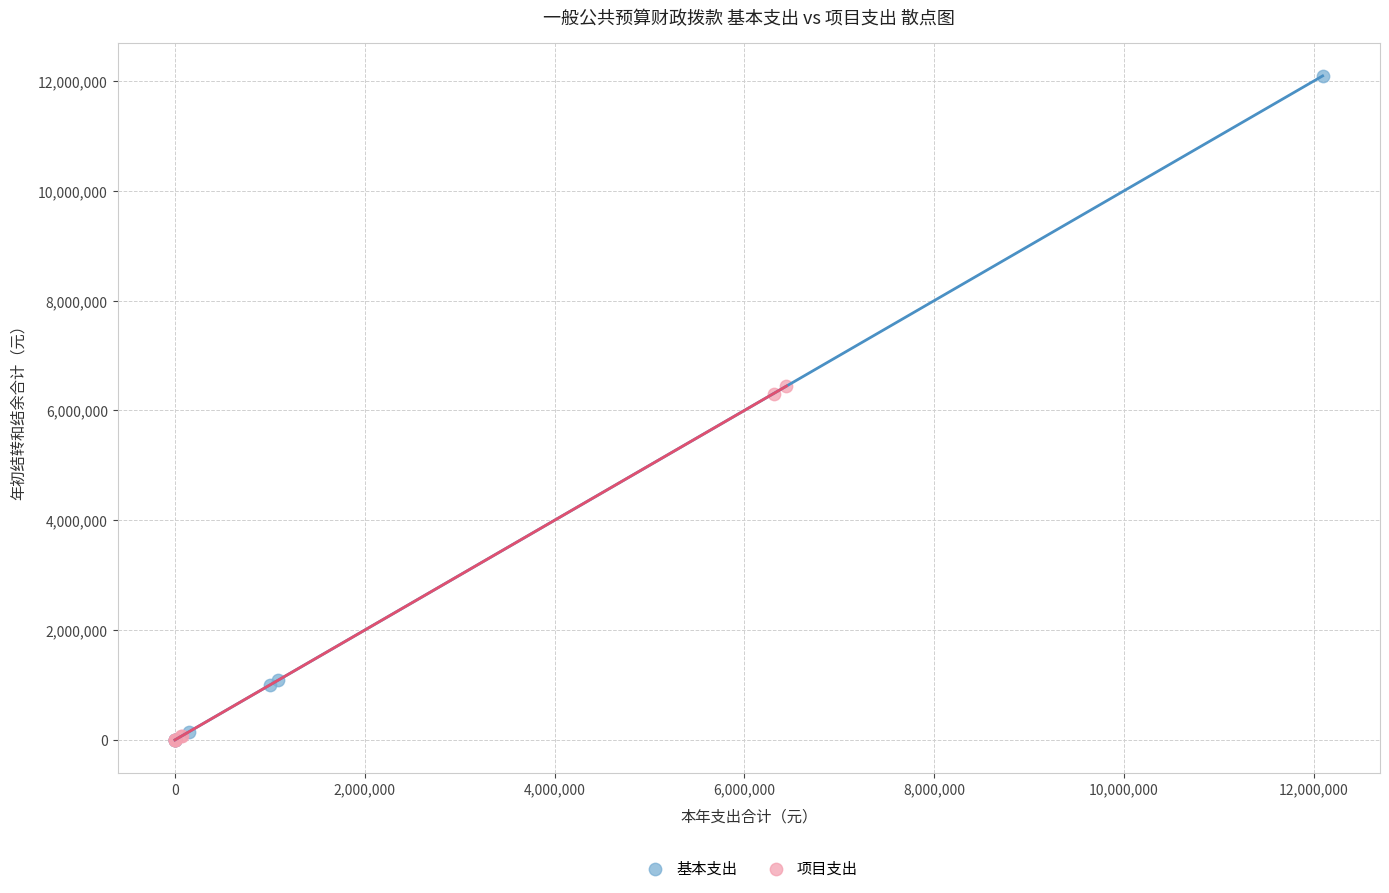

Which series reaches the maximum Y coordinate?

基本支出